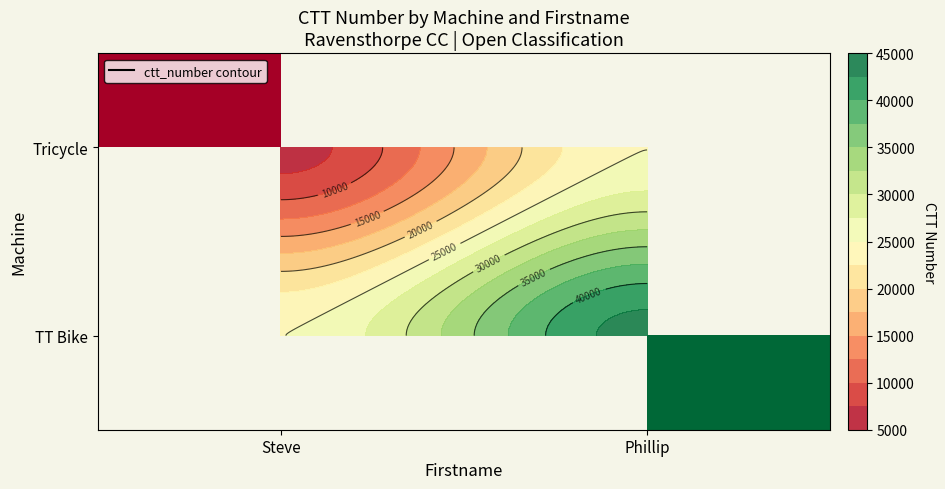

Is it true that TT Bike equals 43467.0 at Phillip?

True